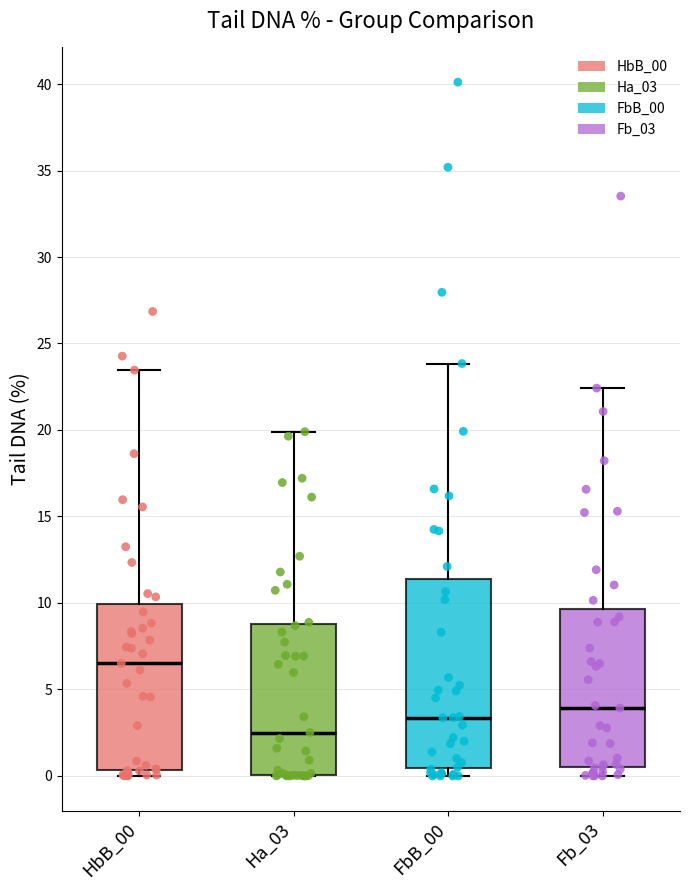

Reading left to right, read every box against the y-axis: the position of its median line, the range the box covers, and the ends of its whiskers. The values are not printed on the chart, so give them approximately, as read against the axis.

HbB_00: median 6.5, box 0.5 to 10.0, whiskers 0.0 to 23.5
Ha_03: median 2.5, box 0.0 to 9.0, whiskers 0.0 to 20.0
FbB_00: median 3.5, box 0.5 to 11.5, whiskers 0.0 to 24.0
Fb_03: median 4.0, box 0.5 to 9.5, whiskers 0.0 to 22.5